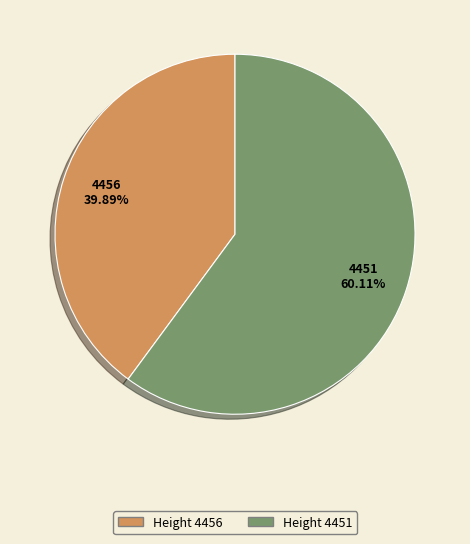

To the nearest percent, what is the difference between the largest and smallest slice percentages?

20%